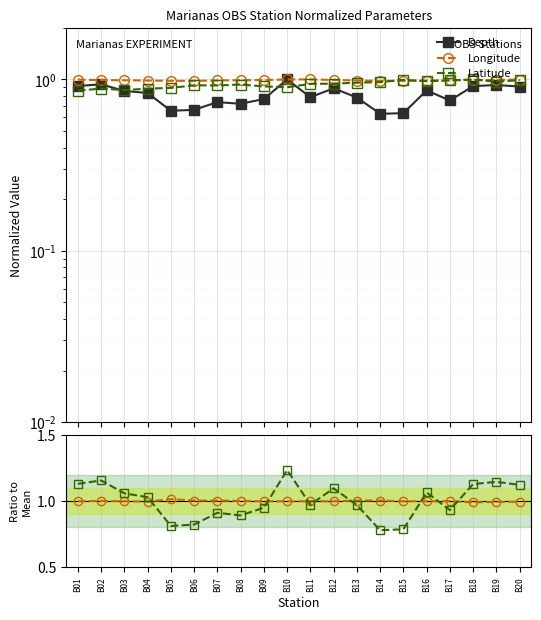

What is the sum of all Depth values?

16.2